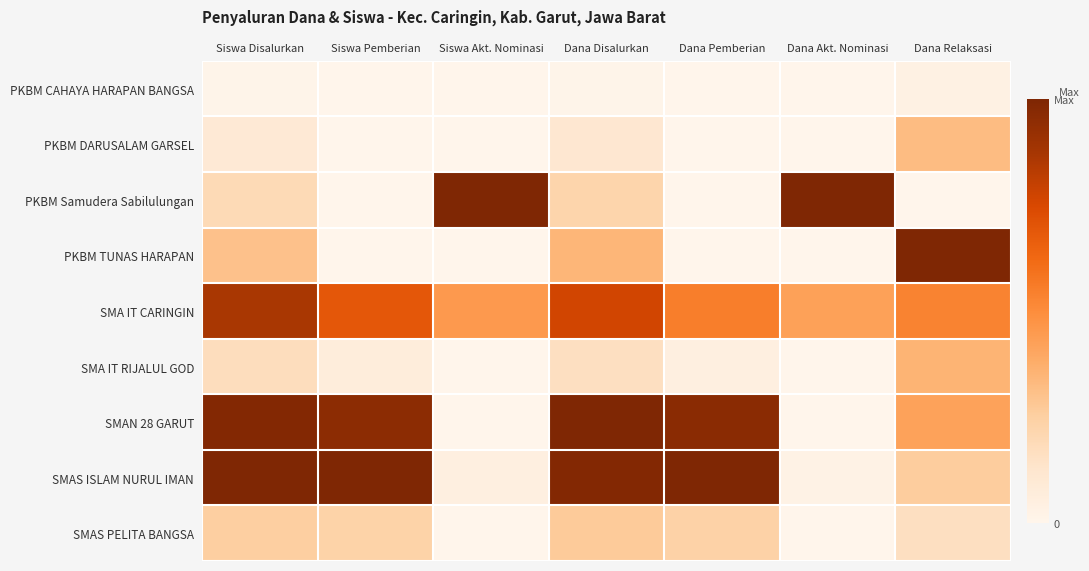

Count the number of categories in the chart.

7